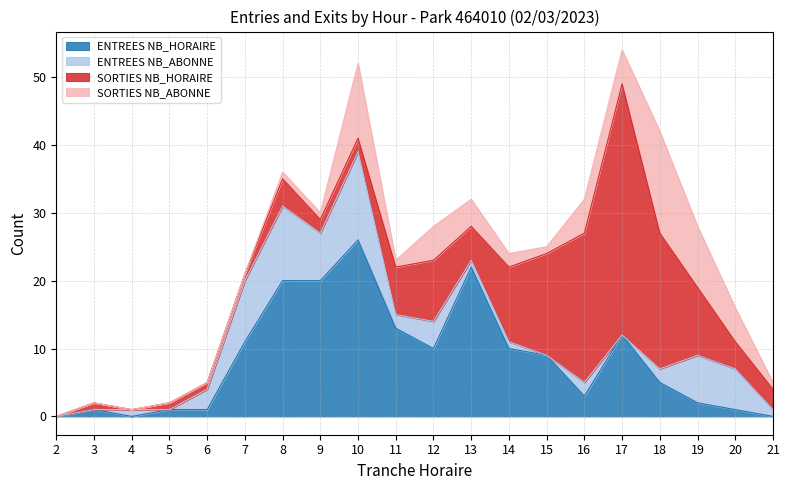

How many intersections are there between SORTIES NB_ABONNE and SORTIES NB_HORAIRE?

4